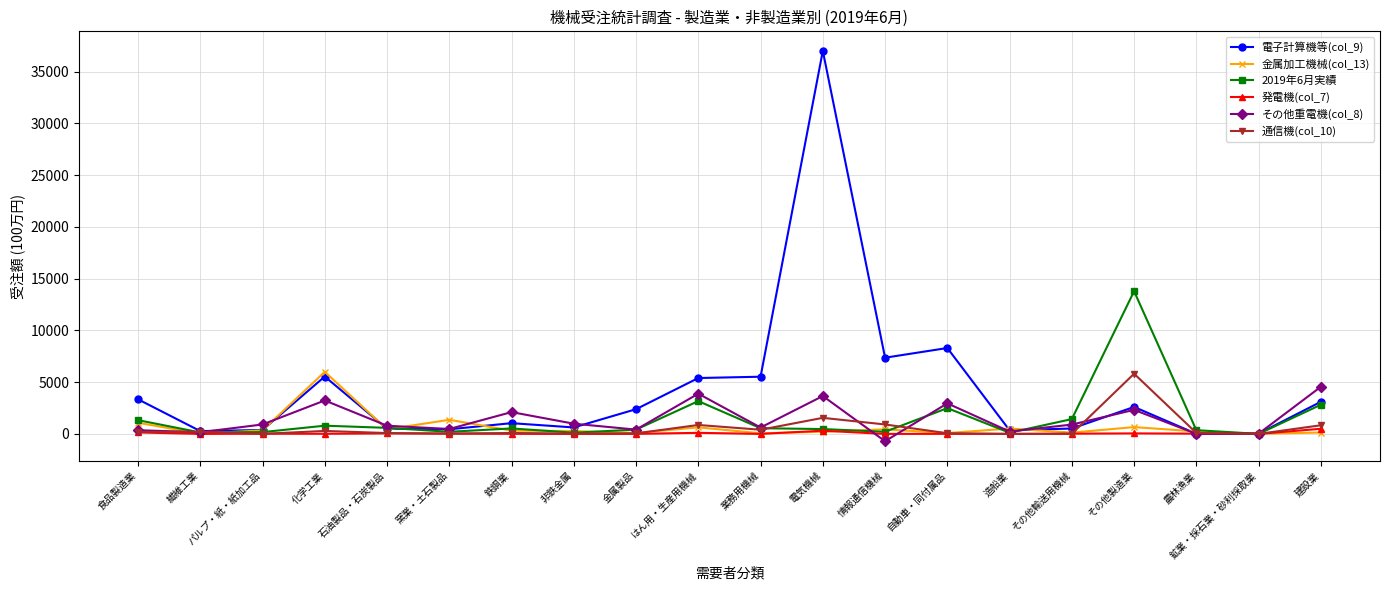

What is the maximum value shown in the chart?

37001